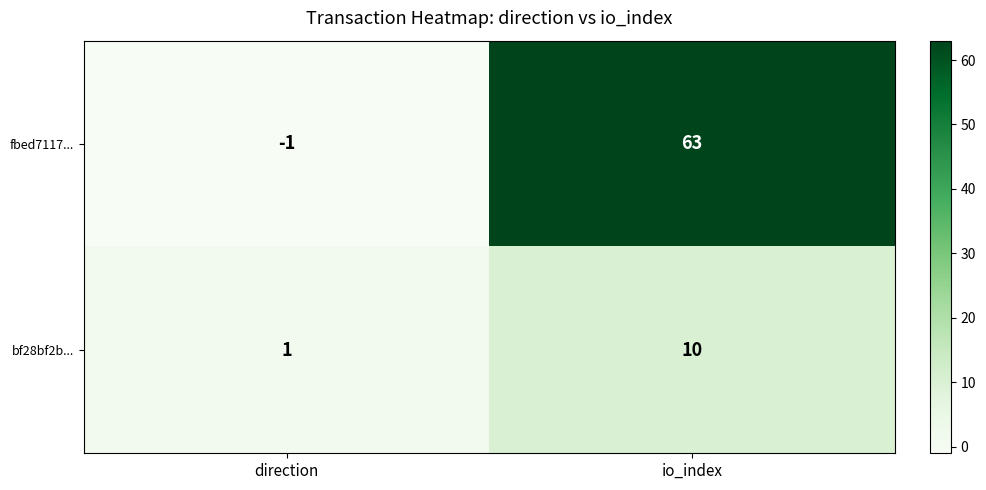

Count the number of categories in the chart.

2